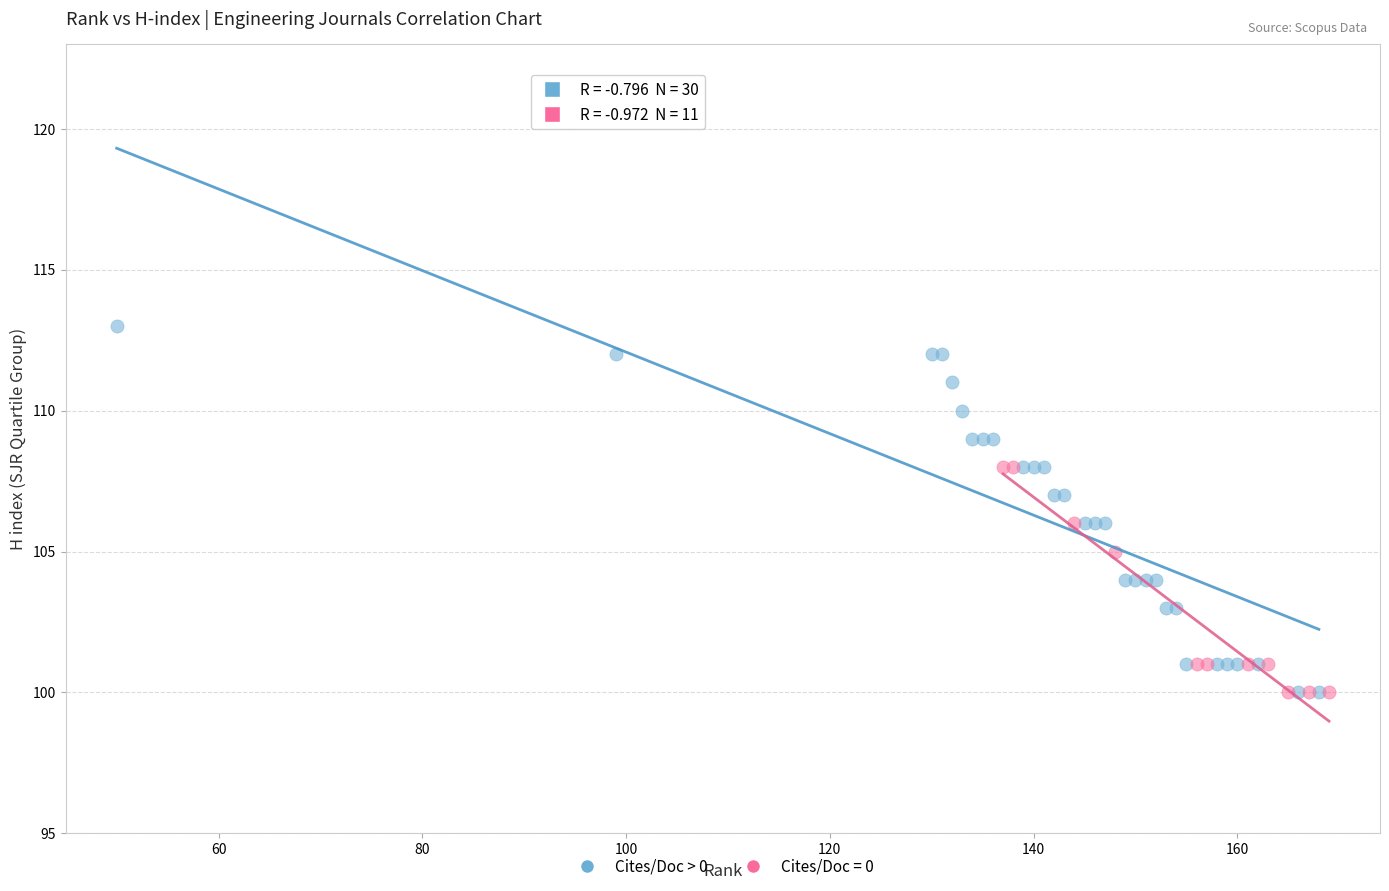

Which series reaches the maximum Y coordinate?

Cites/Doc > 0